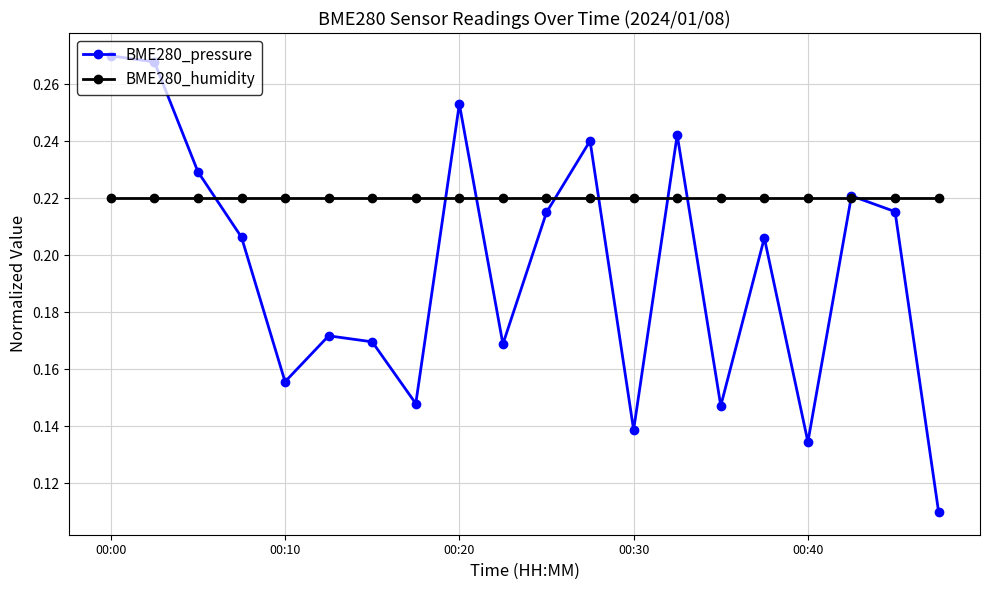

What is the sum of all BME280_humidity values?

4.4